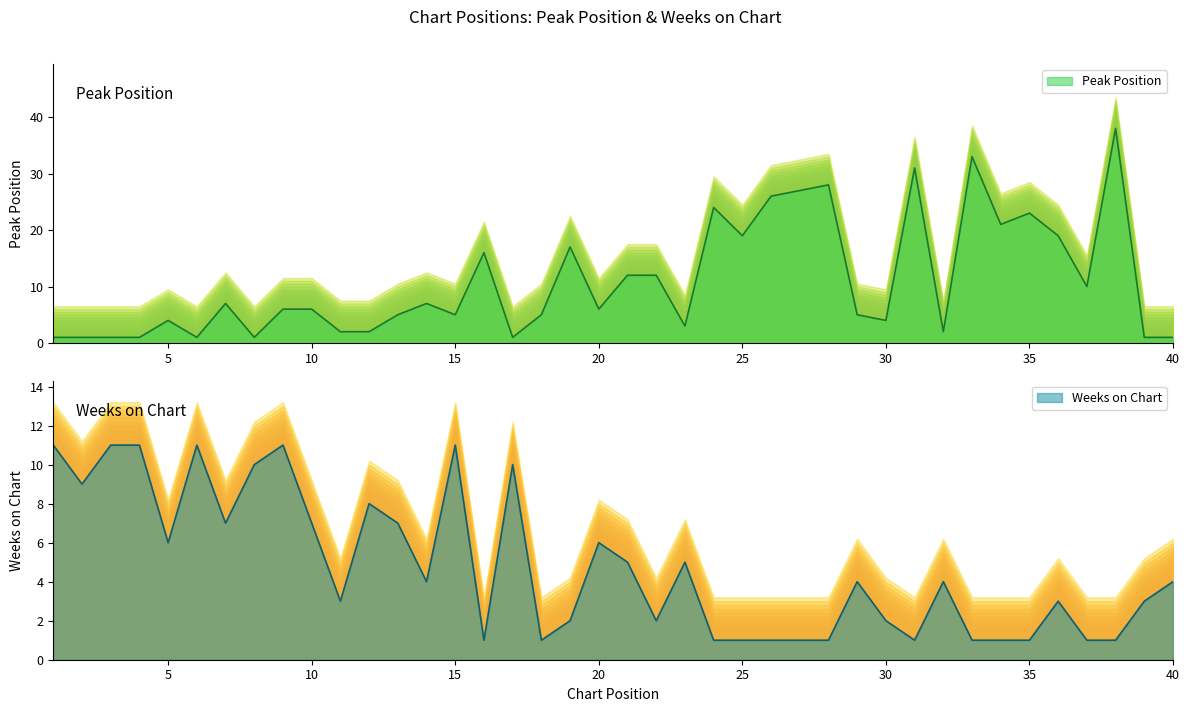

The value of Weeks on Chart at 4 is 19. True or false?

False